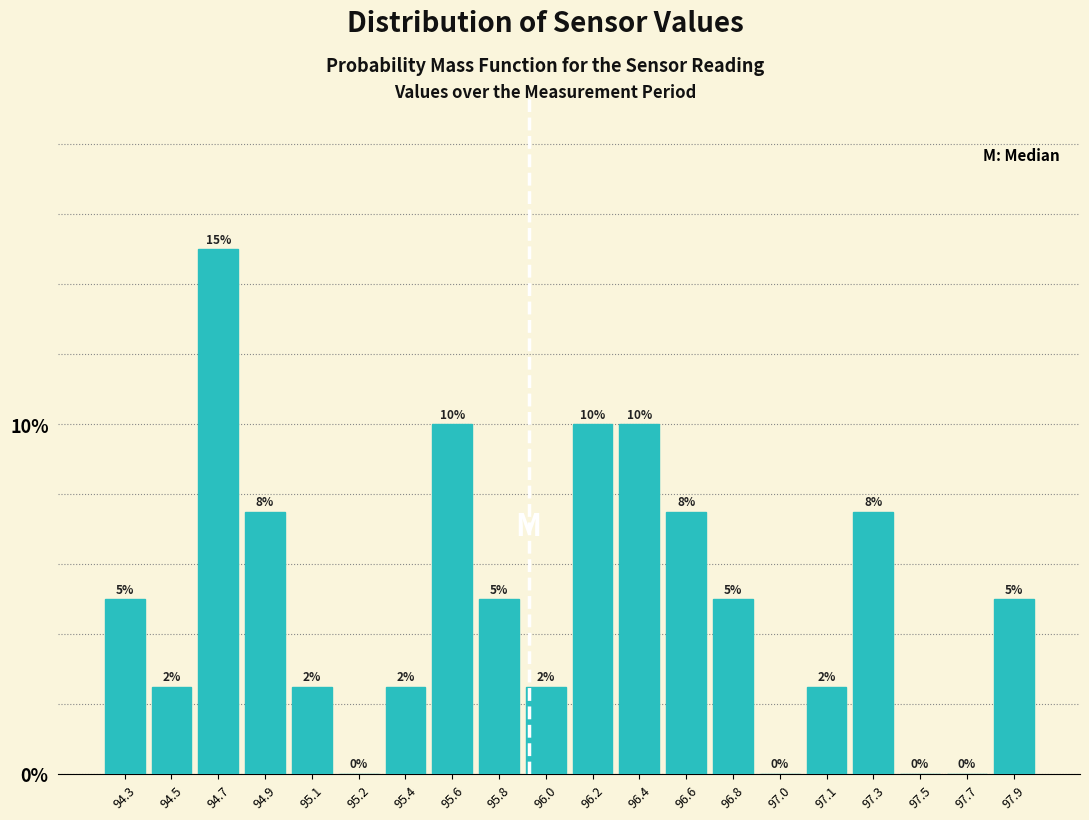

What is the sum of the values at 97.1 and 97.3?

10.0